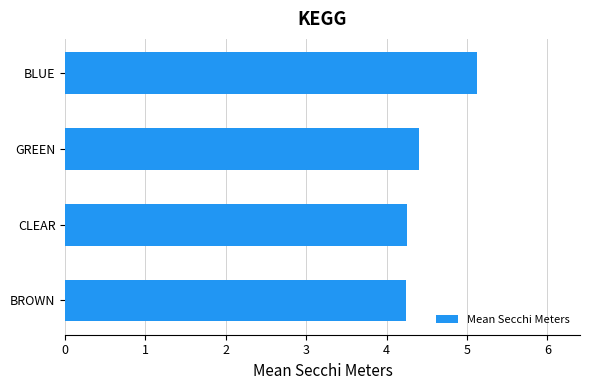

Which has a higher value, GREEN or BROWN?

GREEN